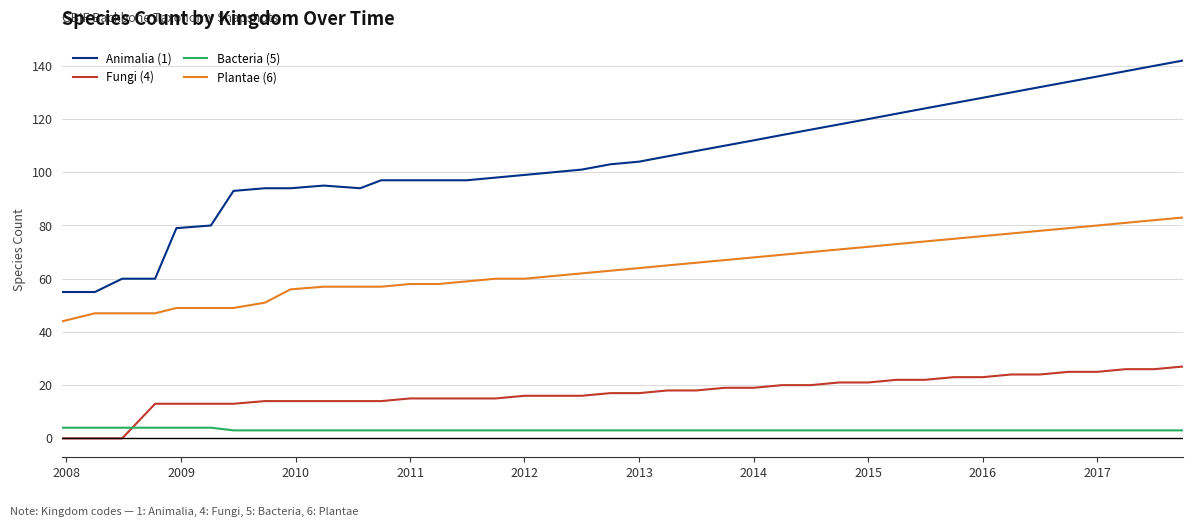

True or false: Plantae (6) and Fungi (4) cross at least once.

False